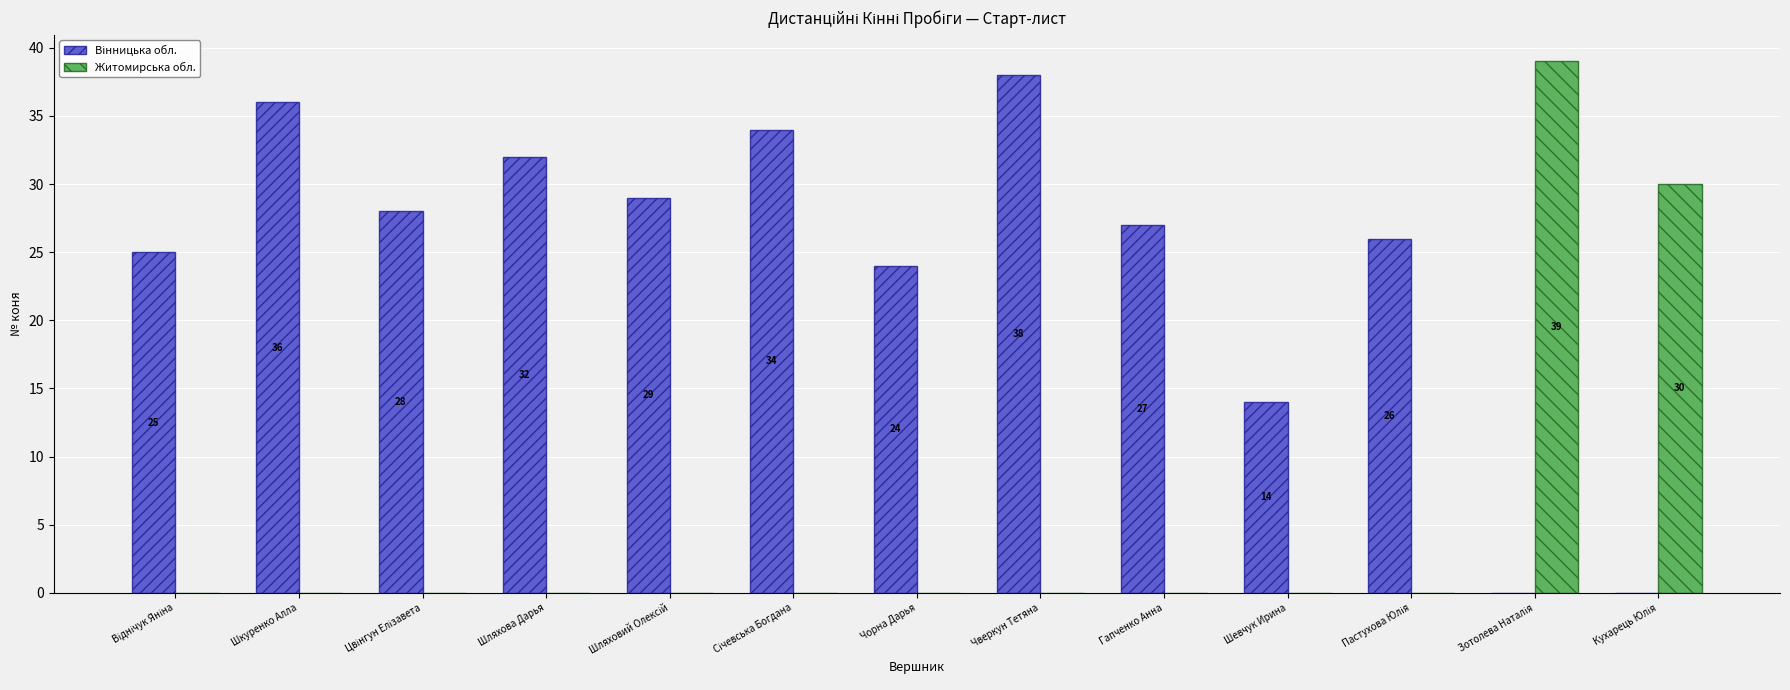

Which series has the largest range (max minus min)?

Житомирська обл.